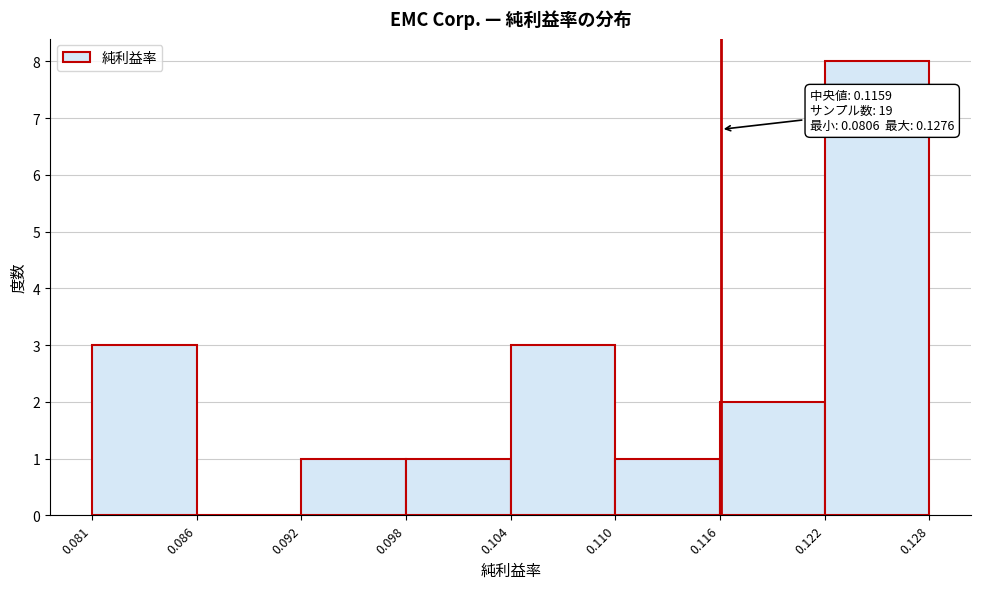

Over which range of the x-axis is the bar tallest?

0.122 to 0.128